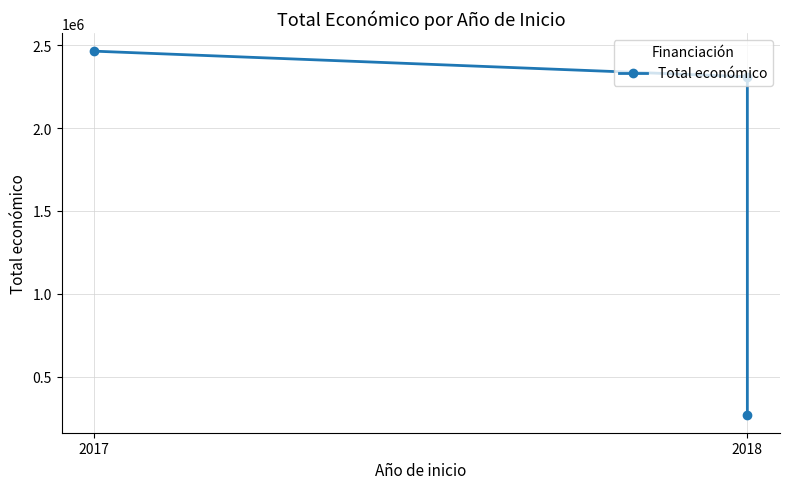

How many categories are shown in the chart?

3